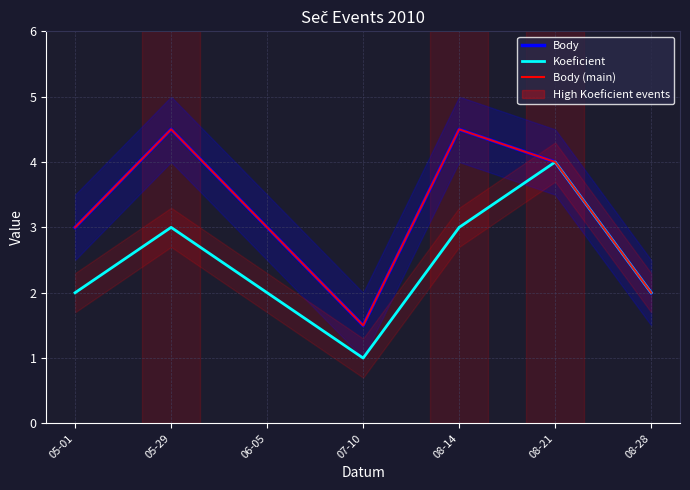

Reading left to right, extract all data points from this chart.

Body: 05-01=3.0	05-29=4.5	06-05=3.0	07-10=1.5	08-14=4.5	08-21=4.0	08-28=2.0
Koeficient: 05-01=2.0	05-29=3.0	06-05=2.0	07-10=1.0	08-14=3.0	08-21=4.0	08-28=2.0
Body (main): 05-01=3.0	05-29=4.5	06-05=3.0	07-10=1.5	08-14=4.5	08-21=4.0	08-28=2.0